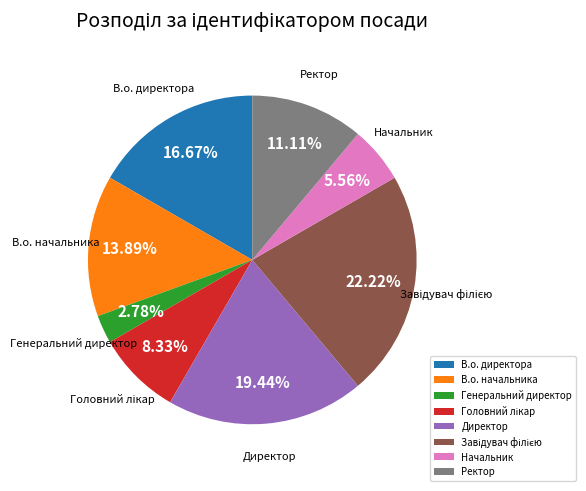

Is it true that В.о. начальника is 22% of the pie?

False